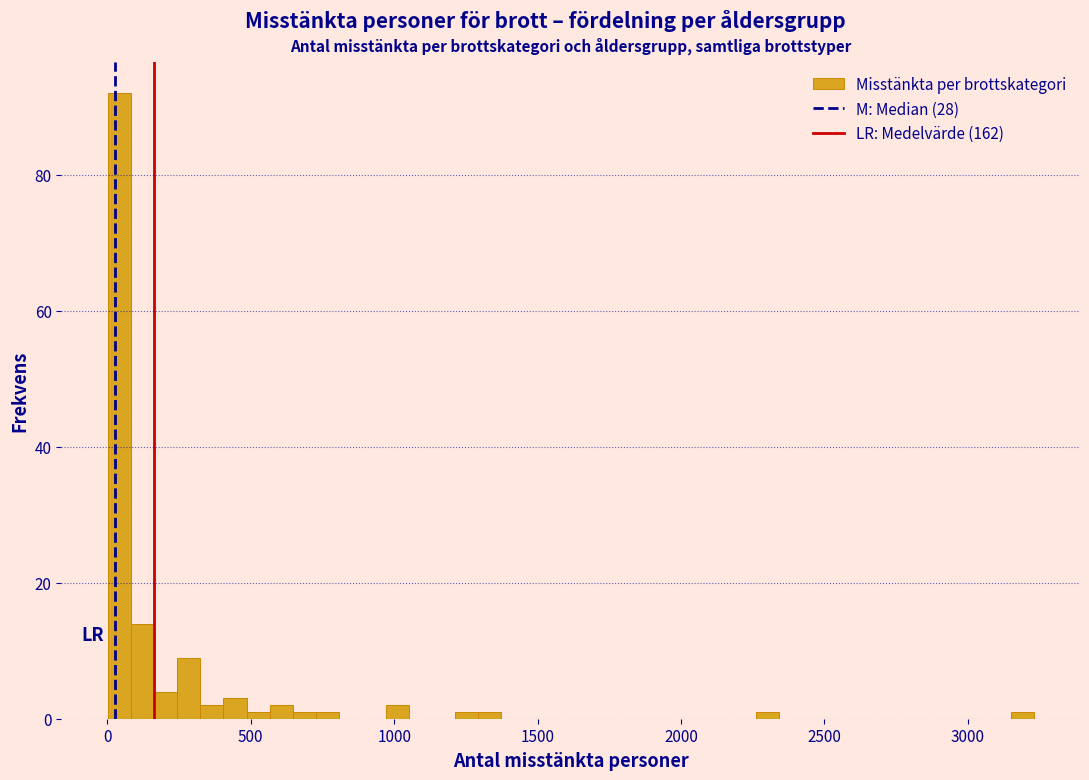

Read against the x-axis, roughly where is the centre of the tallest bar?

50